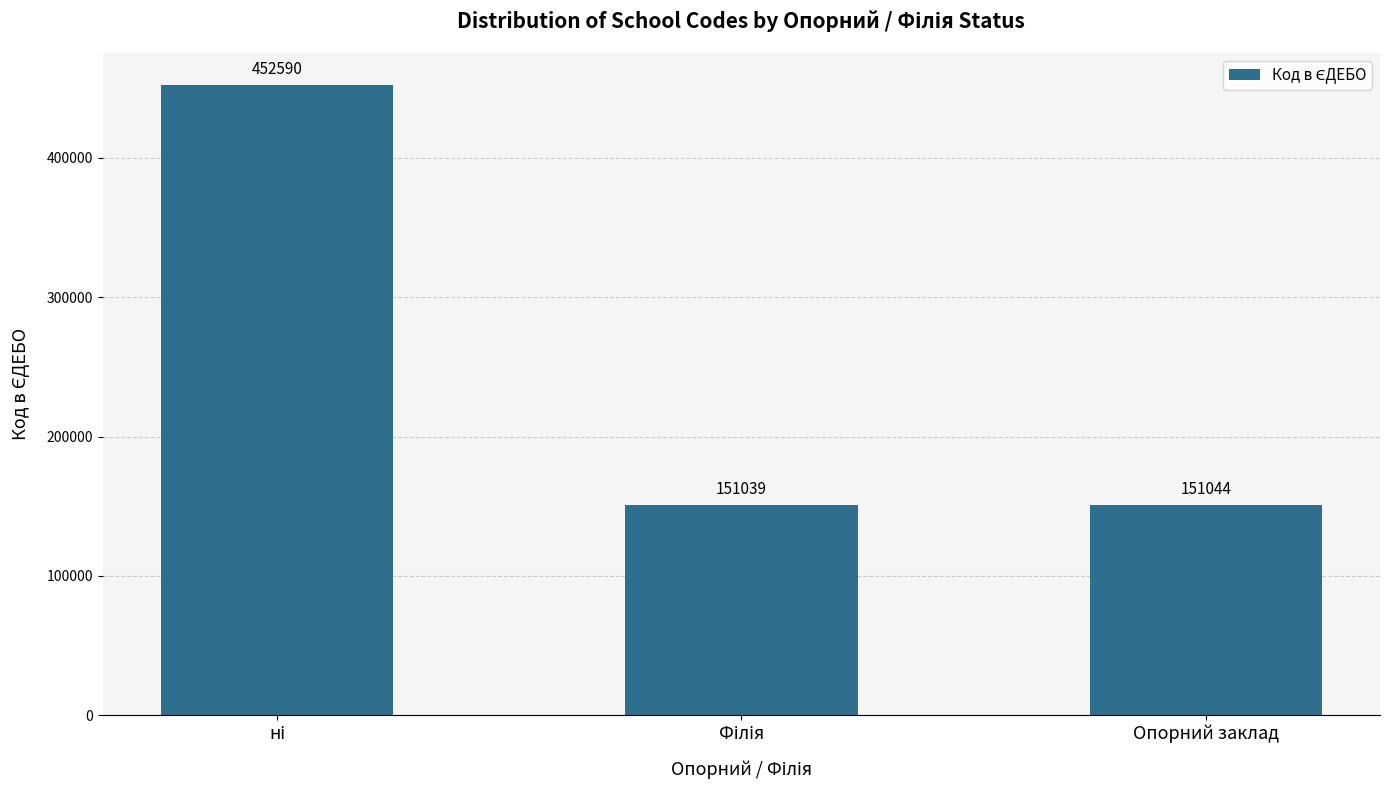

Reading right to left, transcribe all the data shown in this chart.

151044	151039	452590